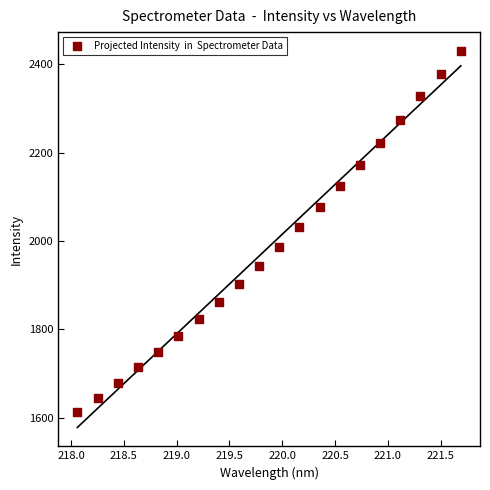

What Y value in the scatter plot is closest to 2021?

2031.6